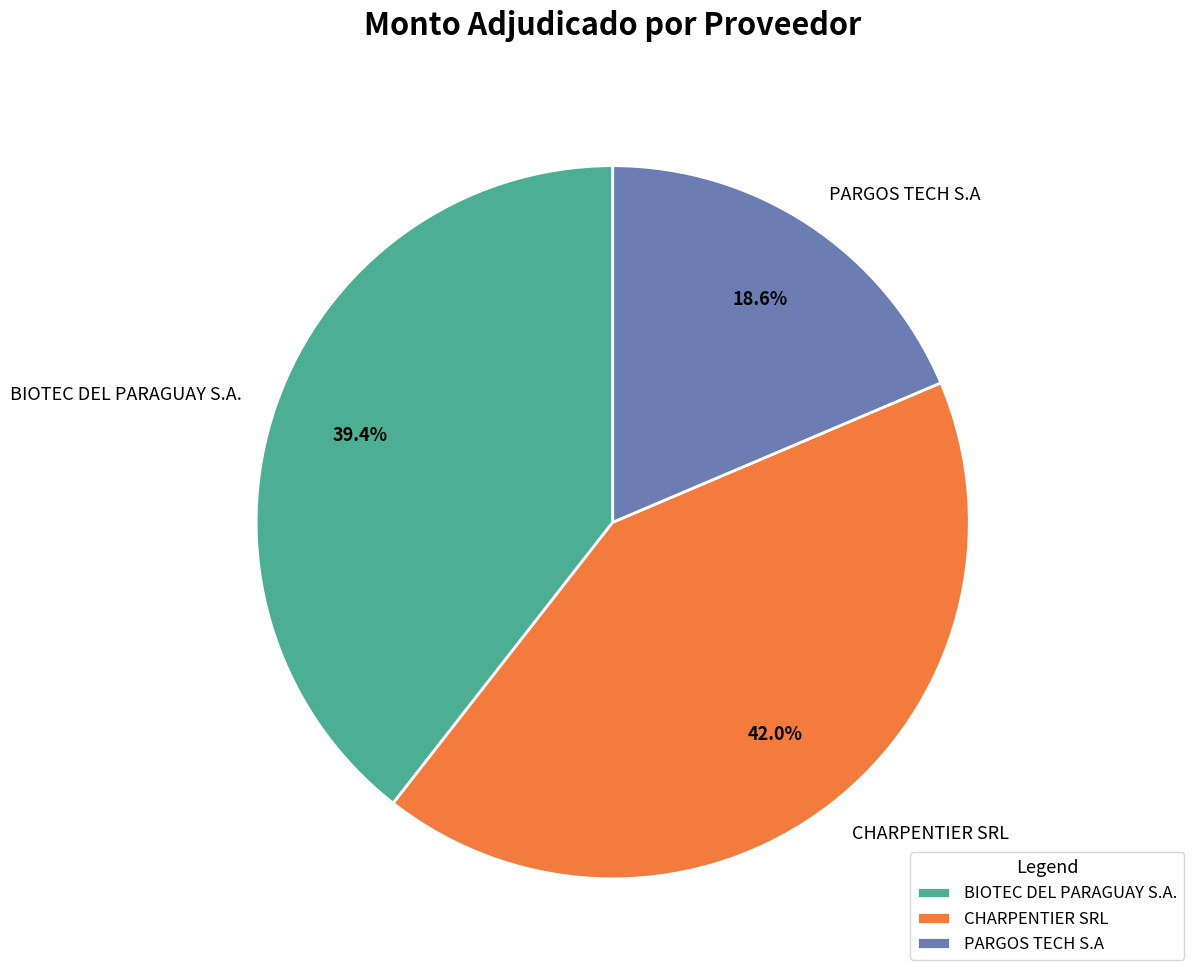

To the nearest percent, what percentage of the pie is CHARPENTIER SRL?

42%